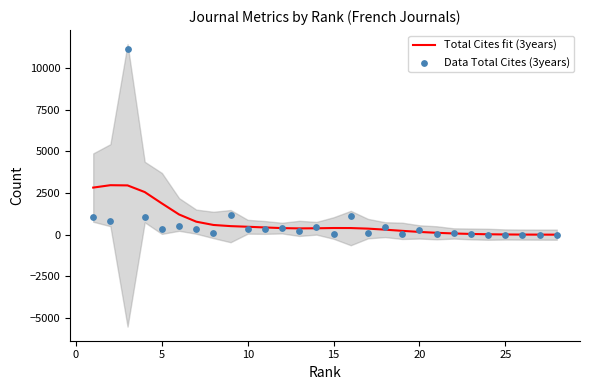

Which series has the widest spread of Y values?

Data Total Cites (3years)